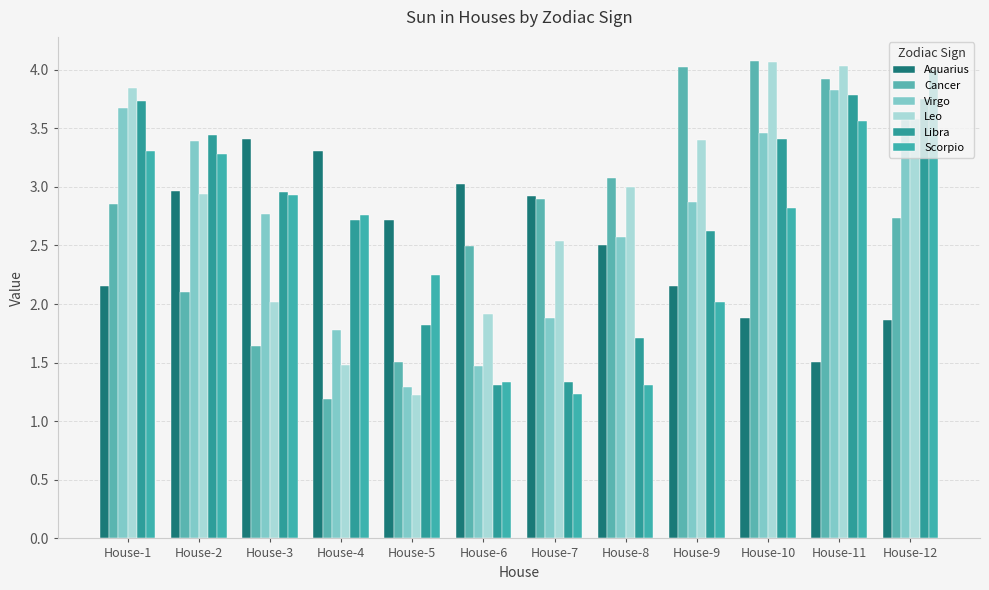

How many distinct data groups are displayed?

6